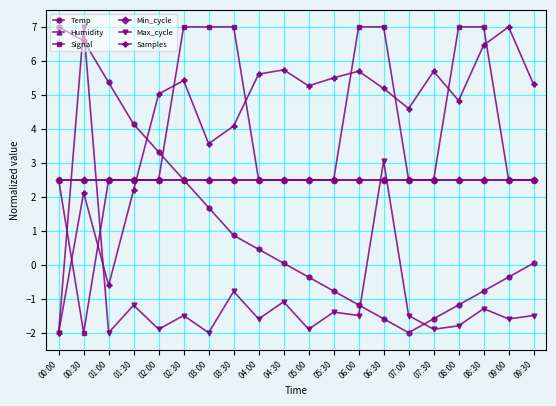

Is this an area chart (filled region under the line)?

No